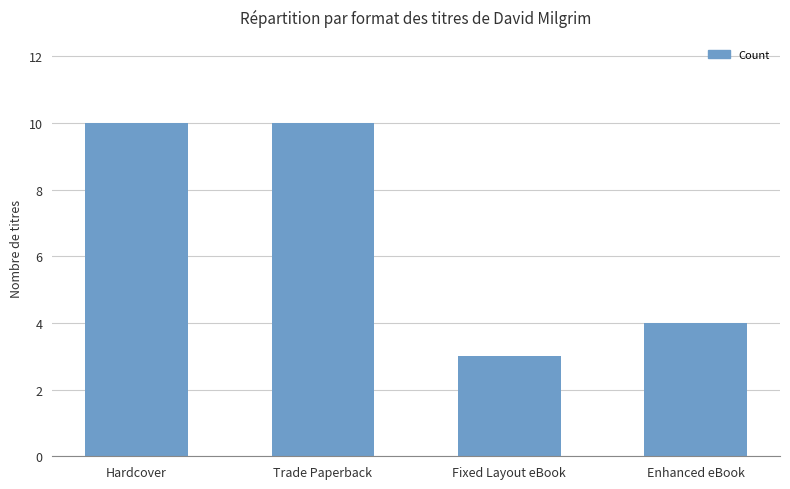

What is the difference between the second highest and minimum values?

7